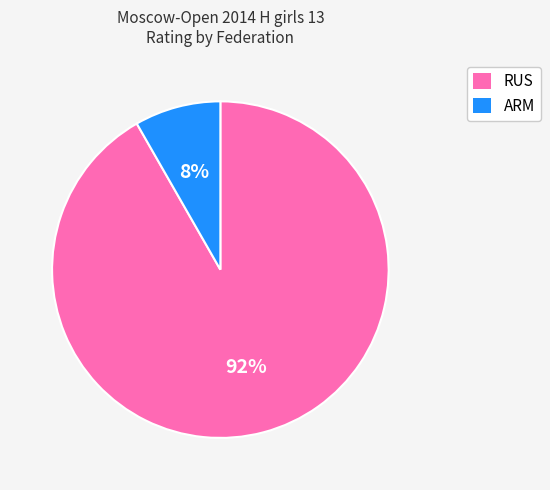

Does any single category account for the majority?

Yes